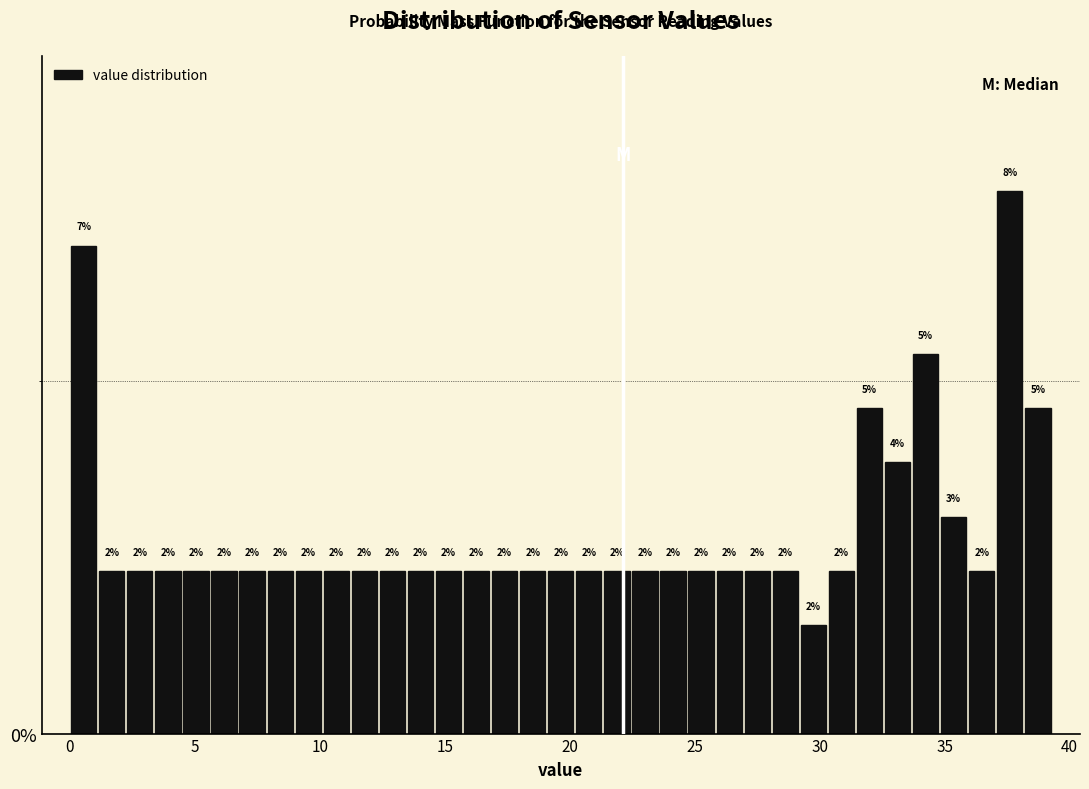

Around what value on the x-axis is the tallest bar? Give the approximate position of its centre, as read against the axis.

37.5